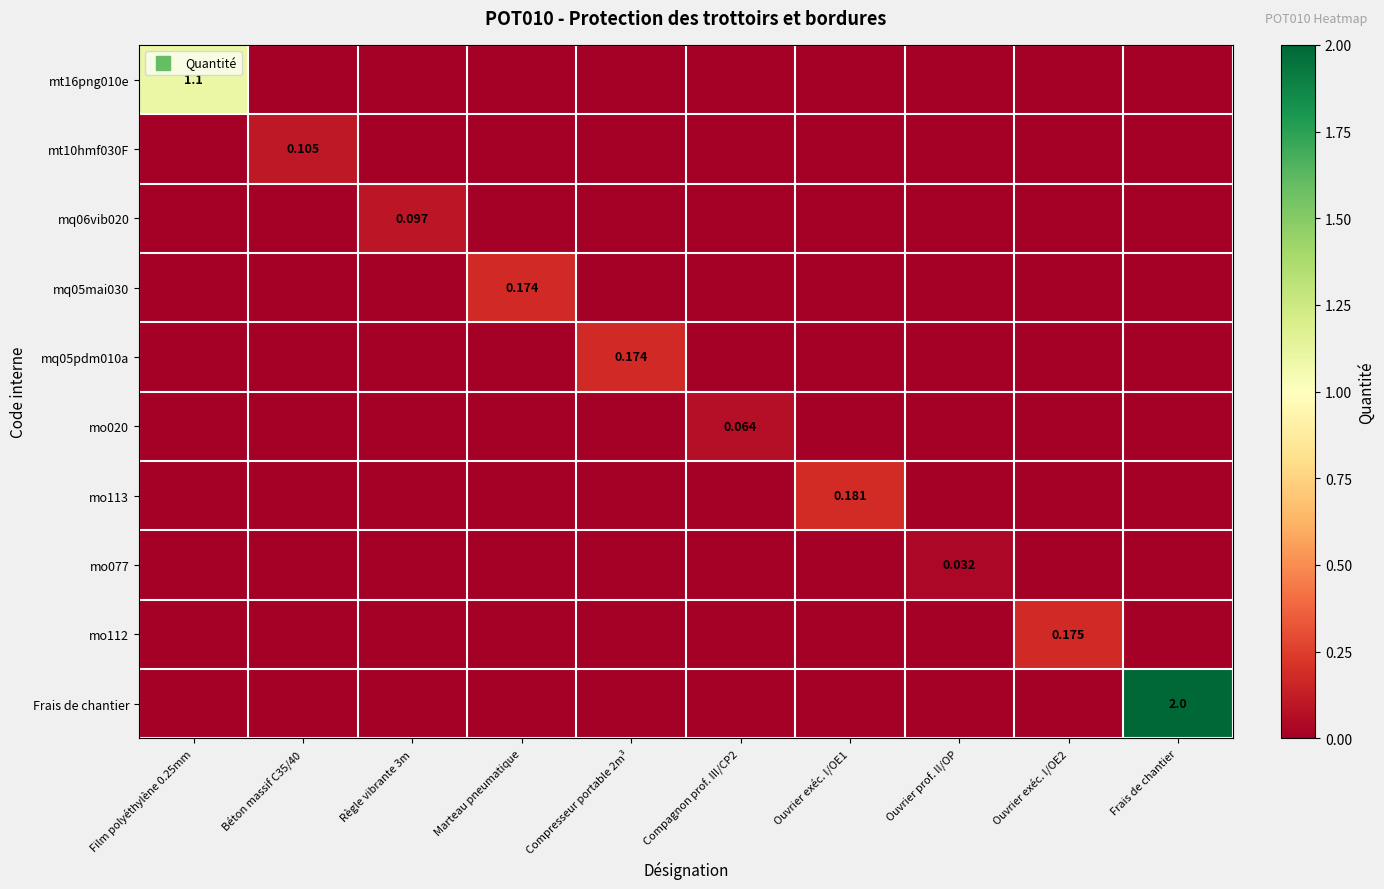

The value of mq05mai030 at Ouvrier prof. II/OP is 0.0. True or false?

True